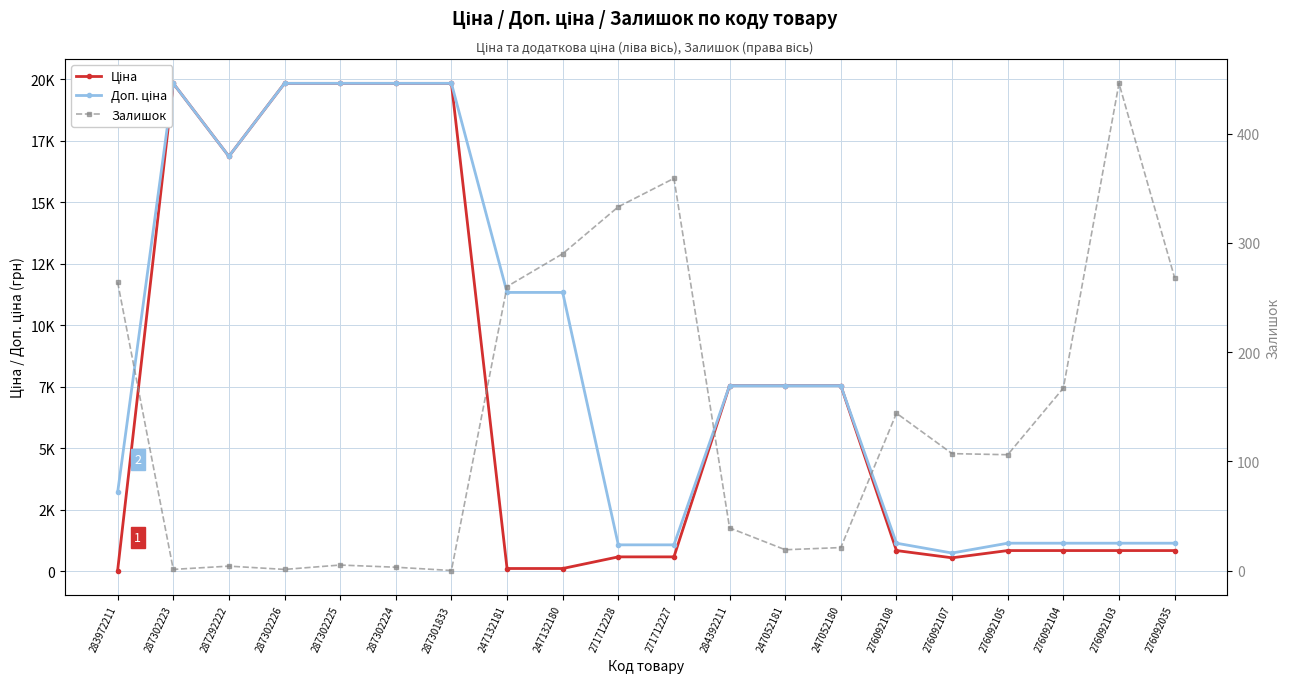

How many interior local peaks does the Ціна series have?

1